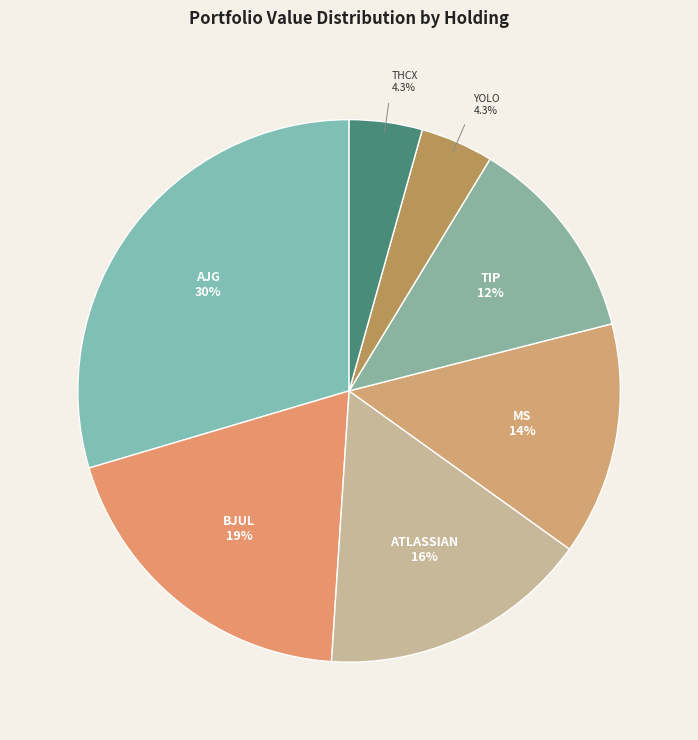

To the nearest percent, what is the difference between the largest and smallest slice percentages?

25%